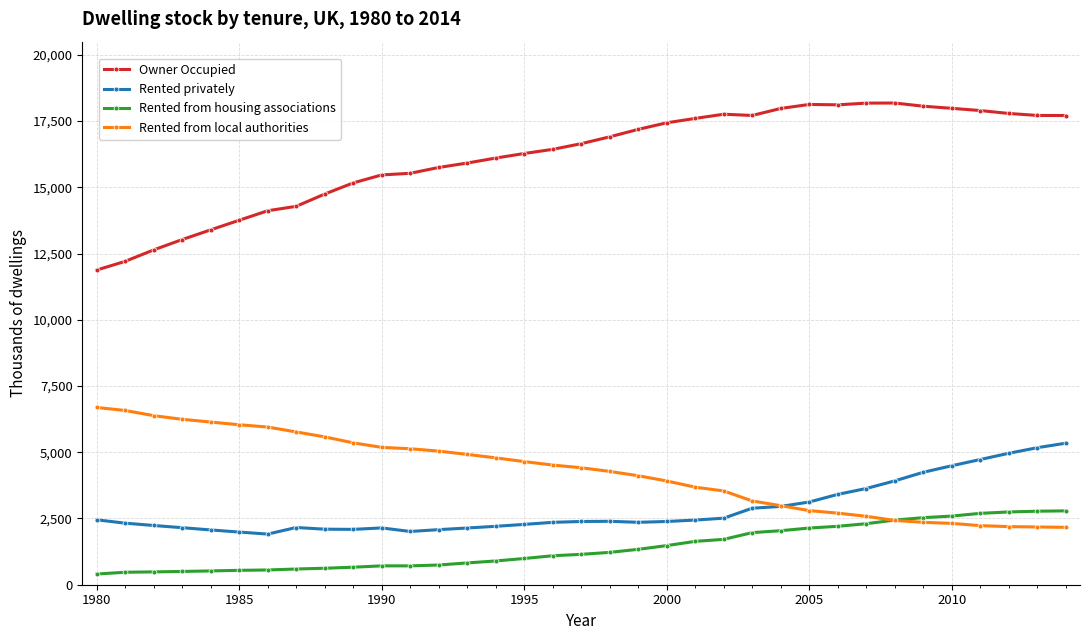

What is the value of the Rented from local authorities point at the 26th from the left?

2798